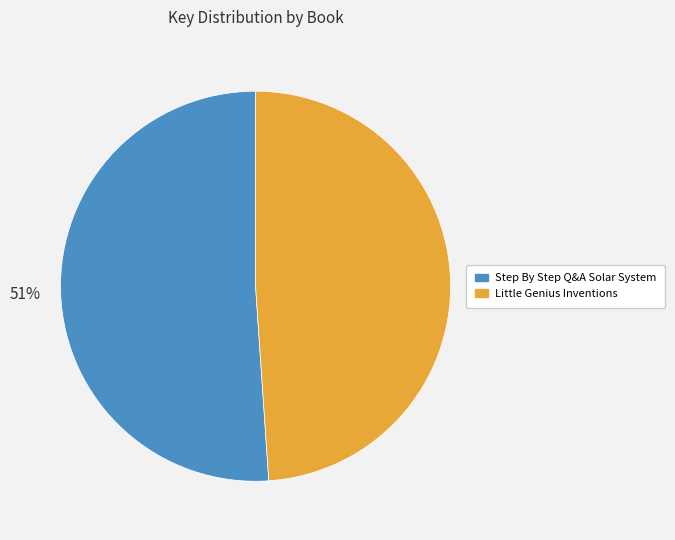

To the nearest percent, what is the average slice percentage?

50%